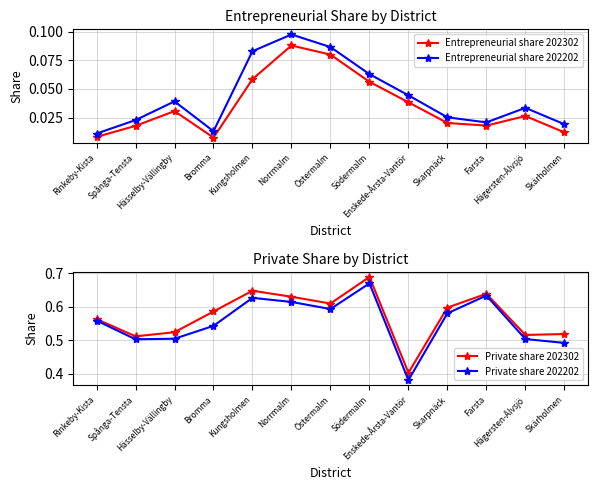

Between Skarpnäck and Spånga-Tensta, which is larger?

Skarpnäck